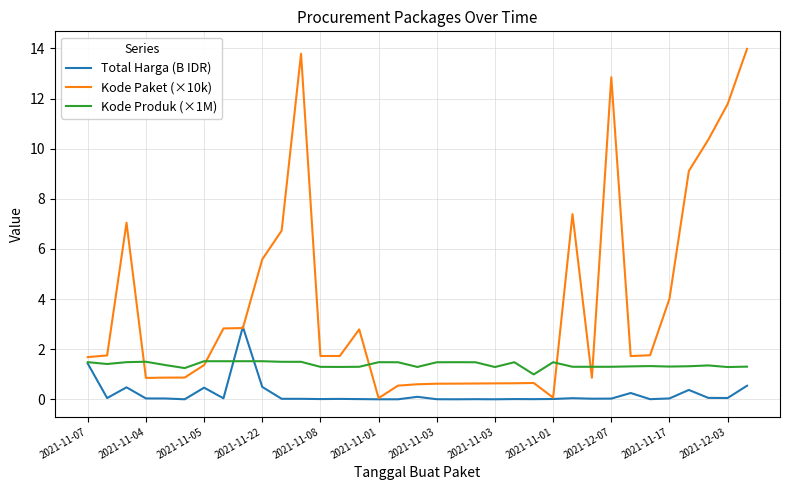

Which series has the largest total across all categories?

Kode Paket (×10k)